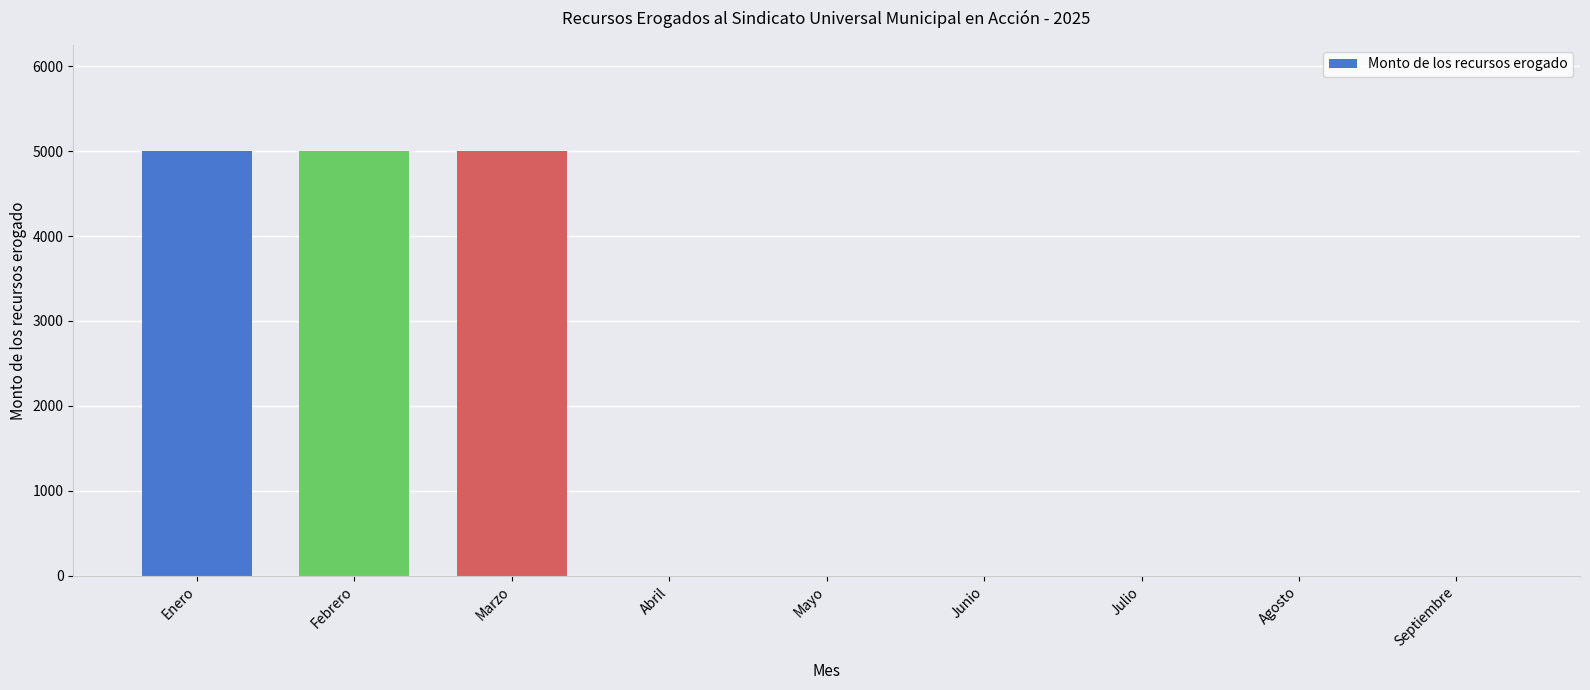

The value at Abril is -3445. True or false?

False